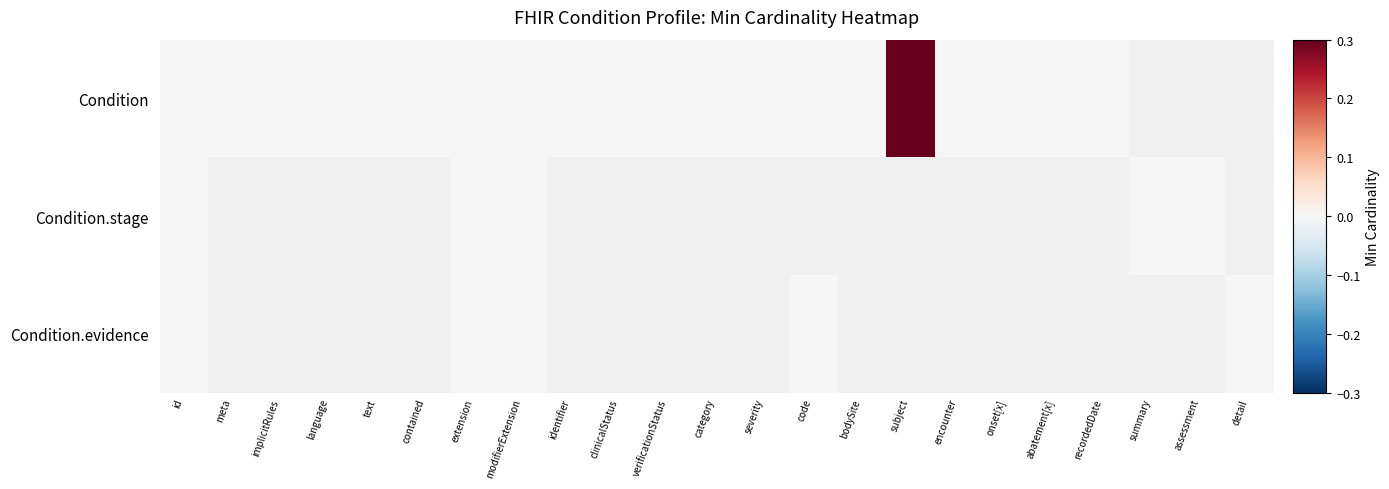

At which label is Condition closest to 0?

id